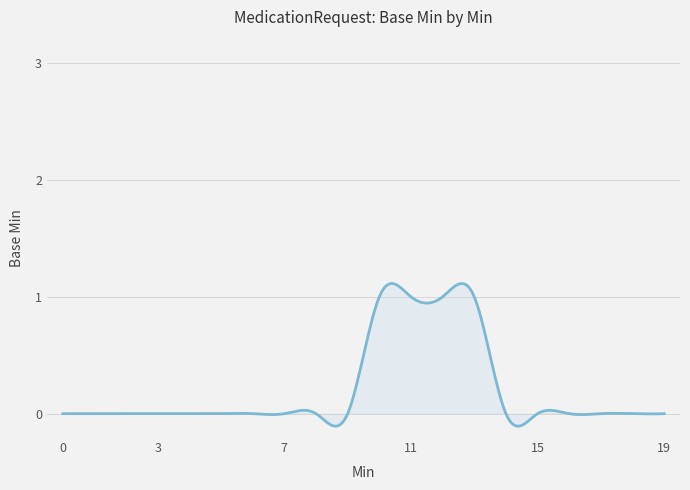

What is the difference between the maximum and minimum values?

1.2